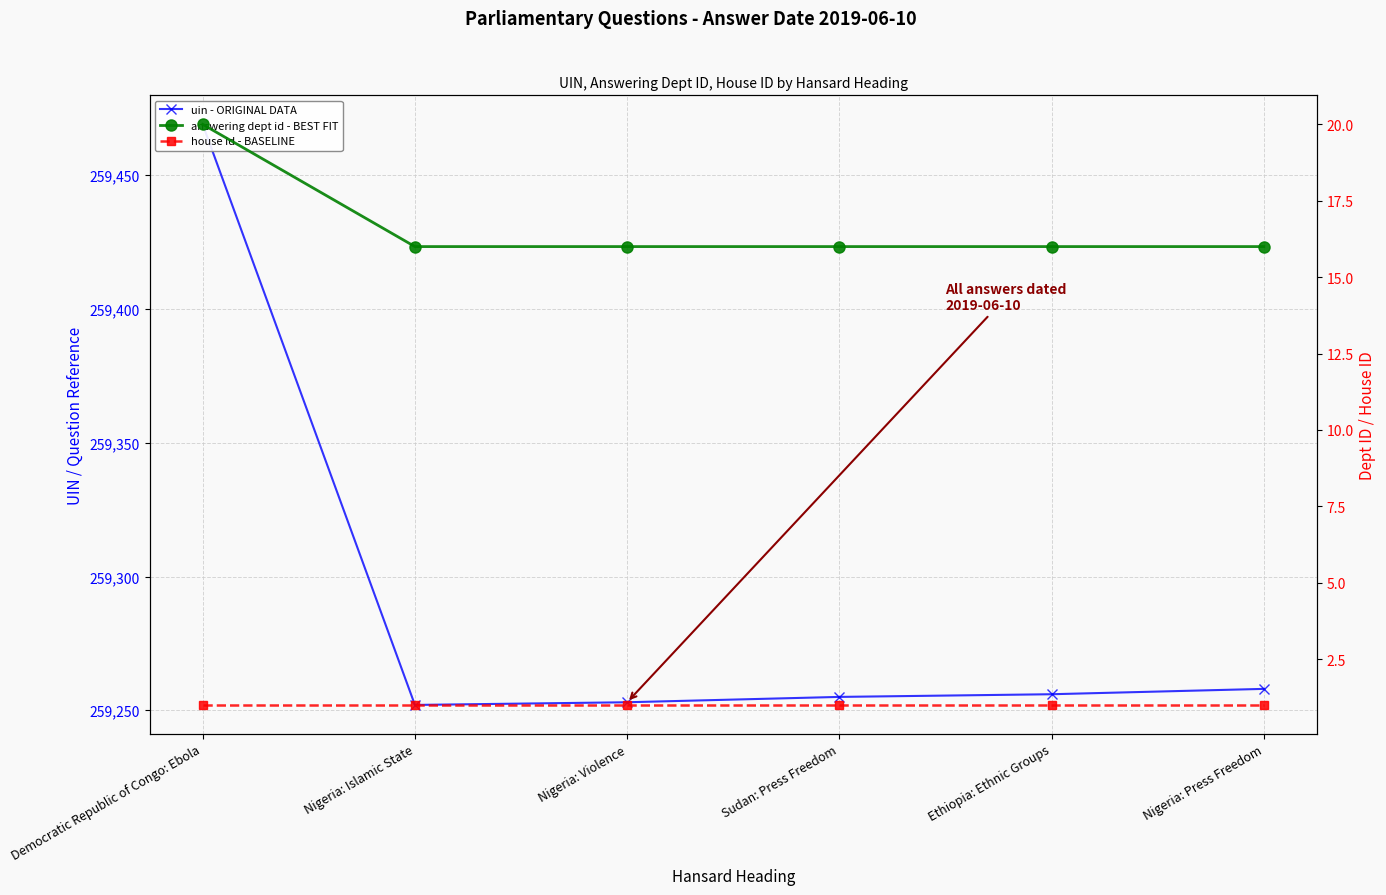

Which series has the largest range (max minus min)?

uin - ORIGINAL DATA